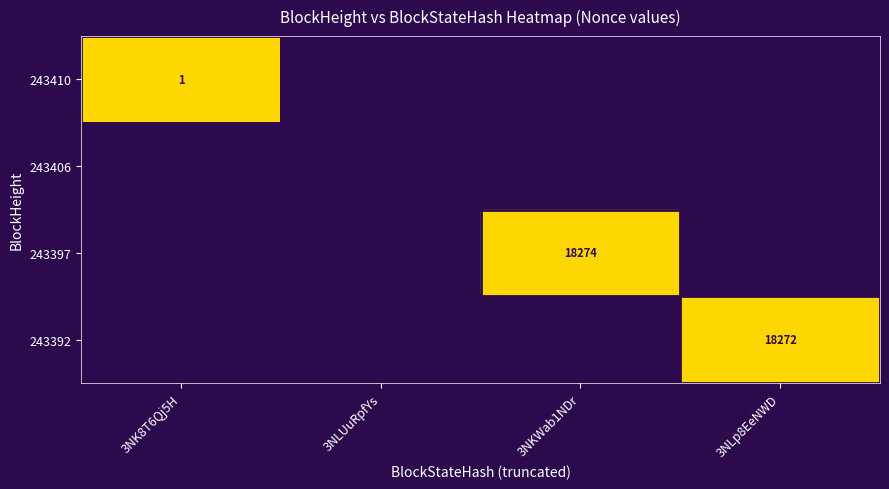

Is it true that 243410 equals 1 at 3NK8T6Qj5H?

True